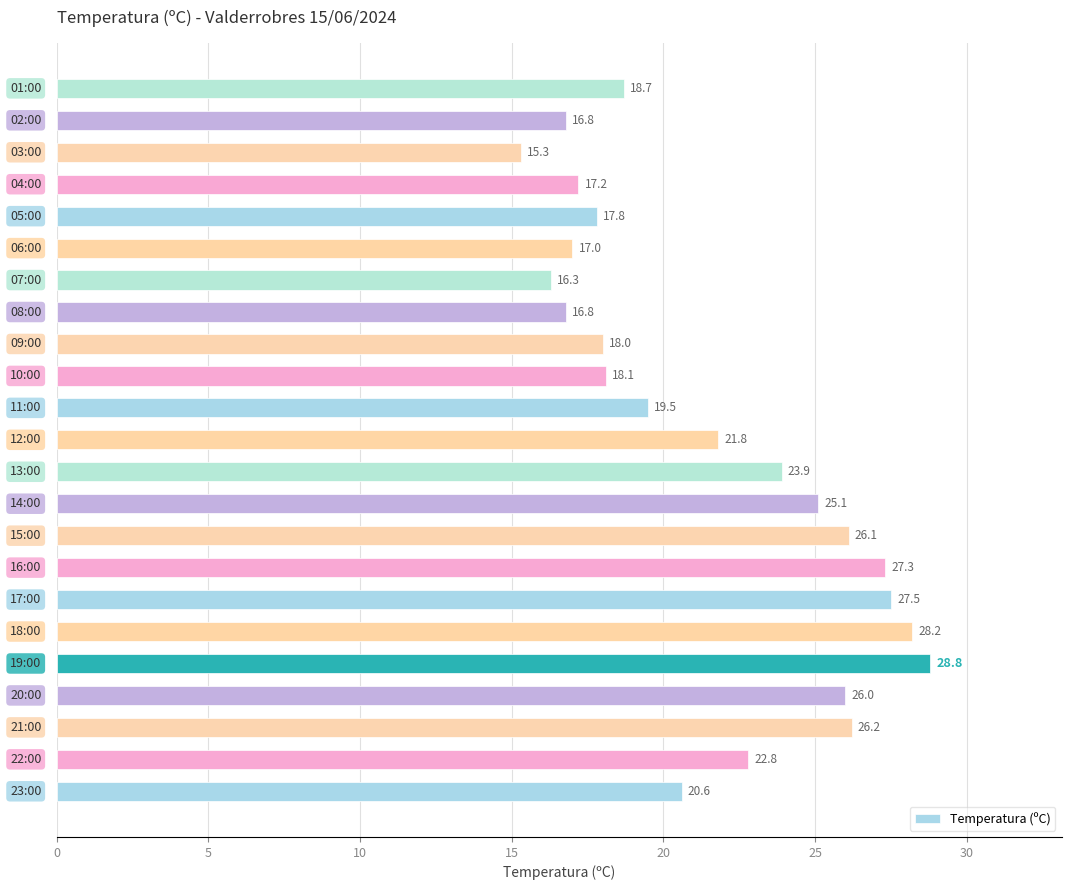

What is the minimum value shown in the chart?

15.3